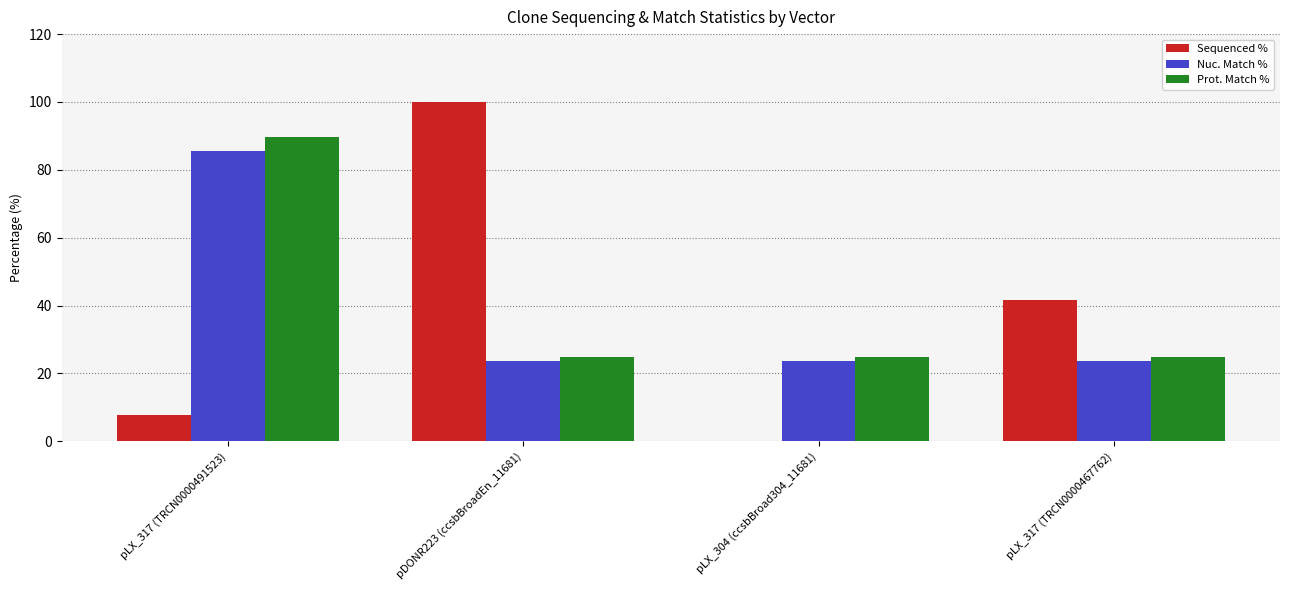

What is the highest value of the Prot. Match % series?

89.8